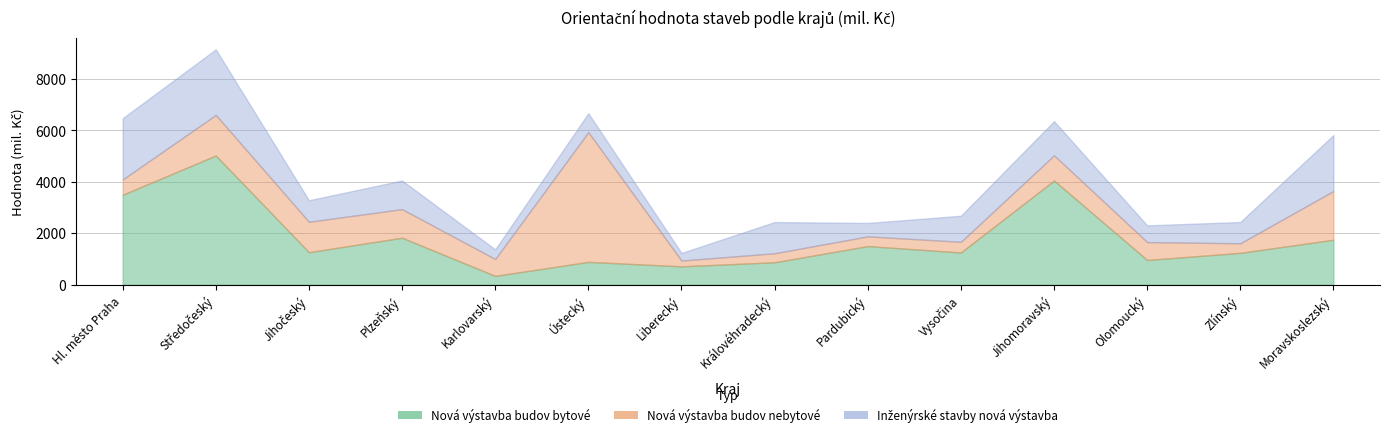

Read the Nová výstavba budov bytové value at Vysočina.

1254